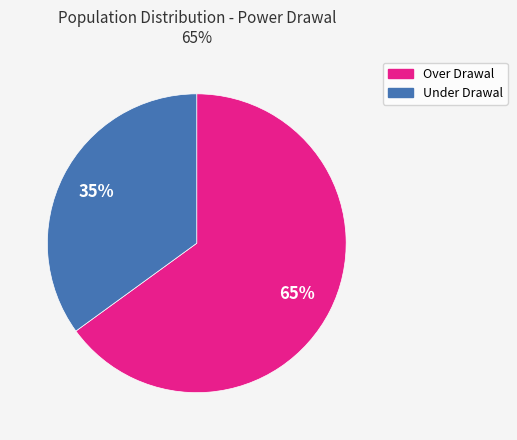

How many slices are in this pie chart?

2